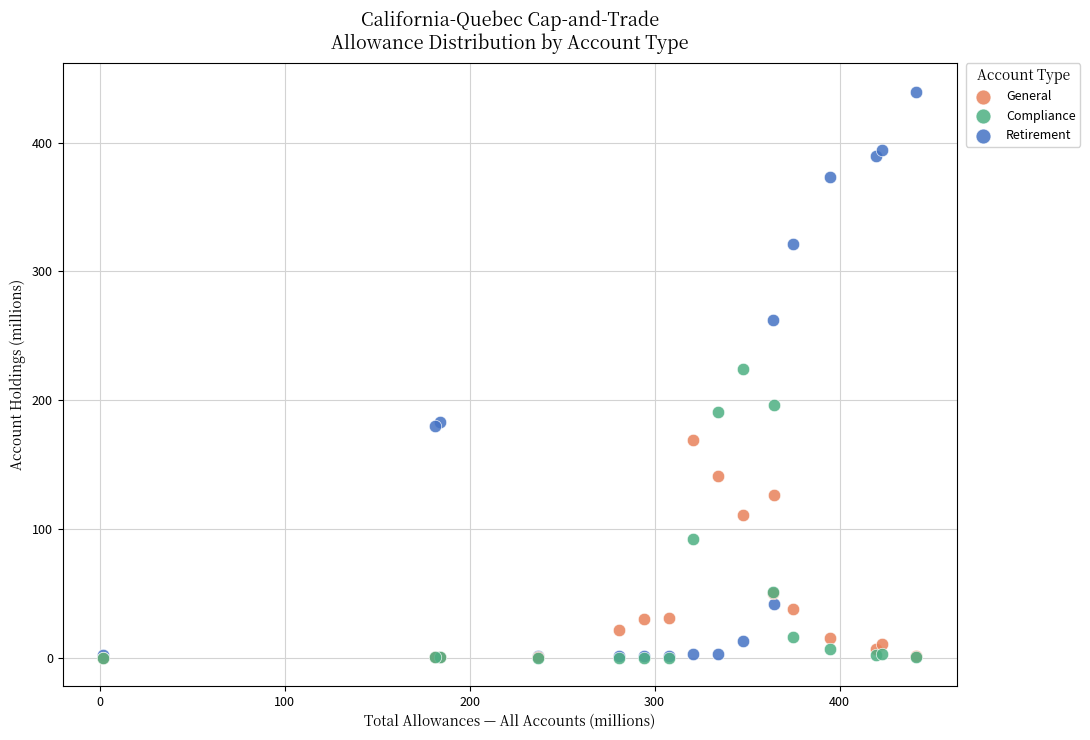

Which series has the largest Y range (max minus min)?

Retirement